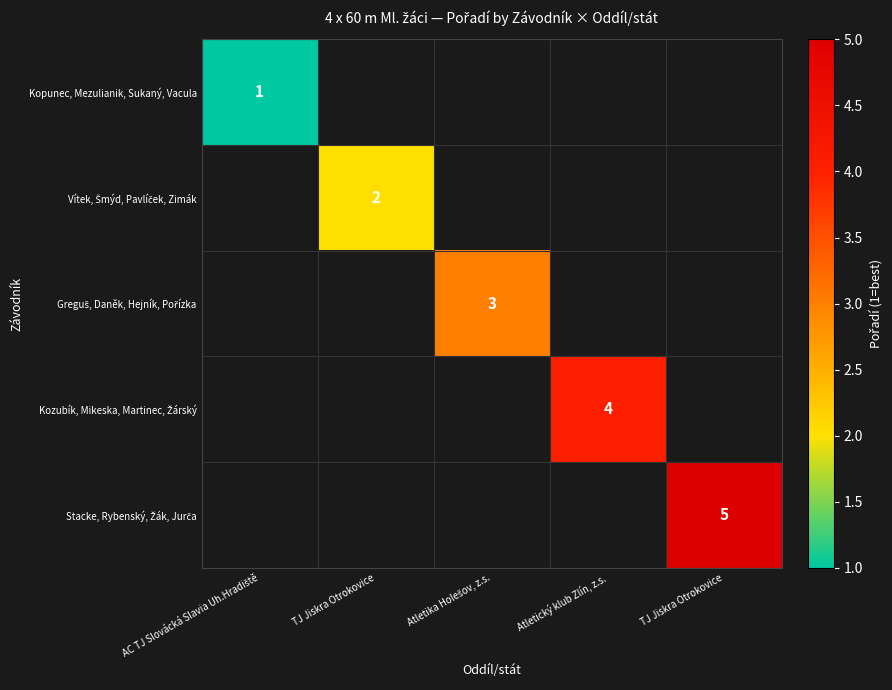

The Kozubík, Mikeska, Martinec, Žárský series shows 4.0 at Atletický klub Zlín, z.s.. True or false?

True